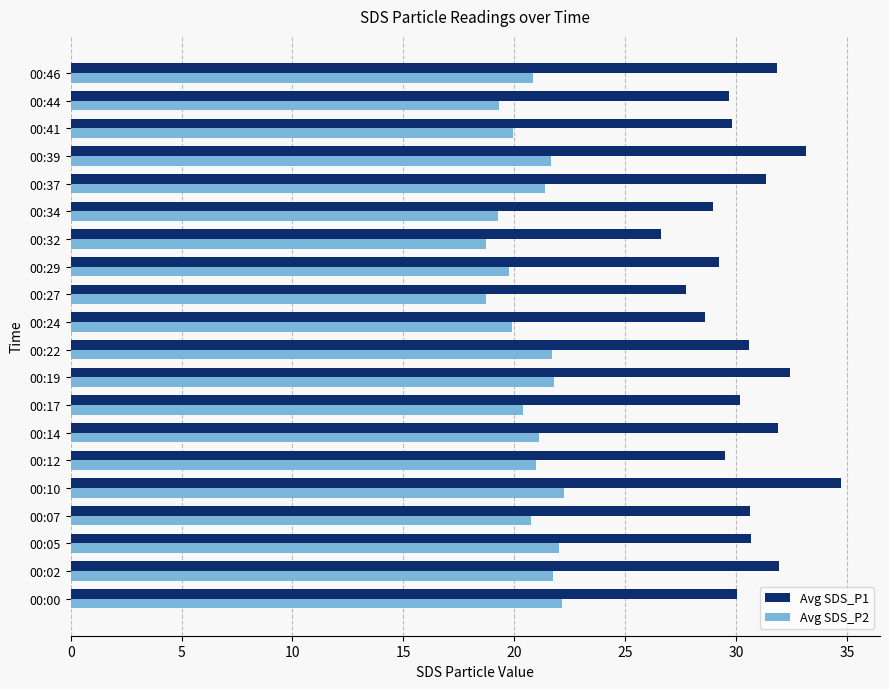

What is the spread (max minus min) of values at 00:22?

8.9